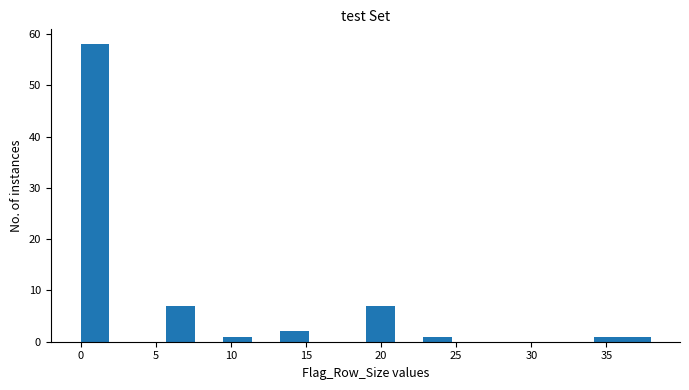

Read against the x-axis, roughly where is the centre of the tallest bar?

1.0